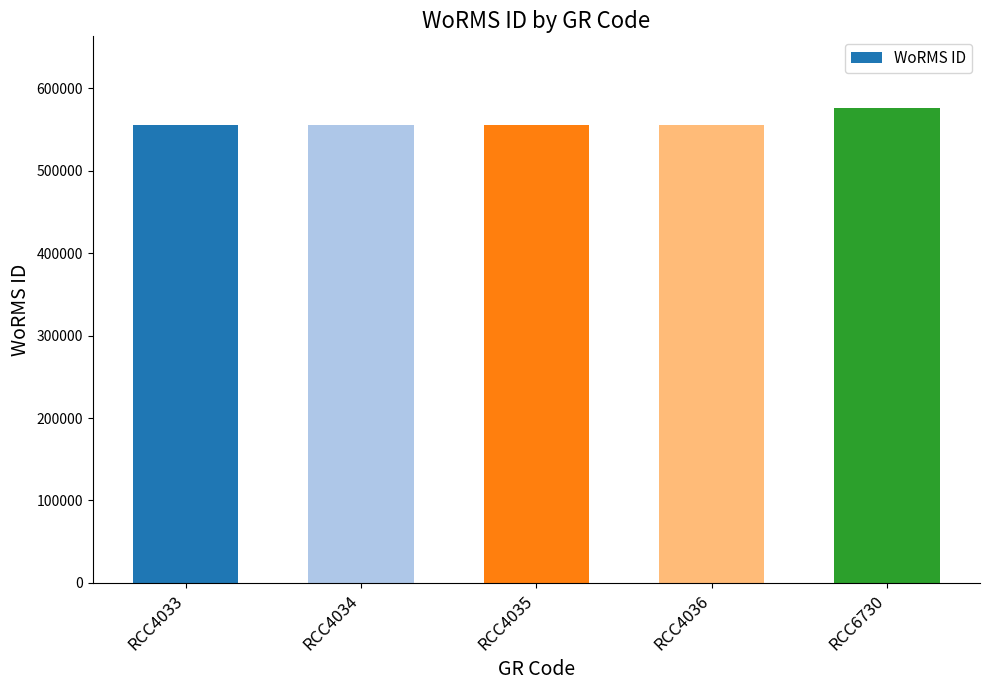

Reading right to left, list all the values displayed in this chart.

576682	555895	555895	555895	555895